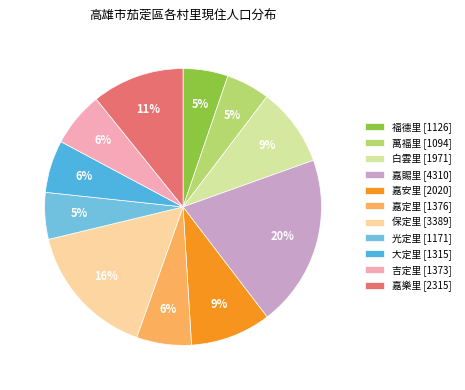

Rank the categories by value from highest to lowest.

嘉賜里, 保定里, 嘉樂里, 嘉安里, 白雲里, 嘉定里, 吉定里, 大定里, 光定里, 福德里, 萬福里